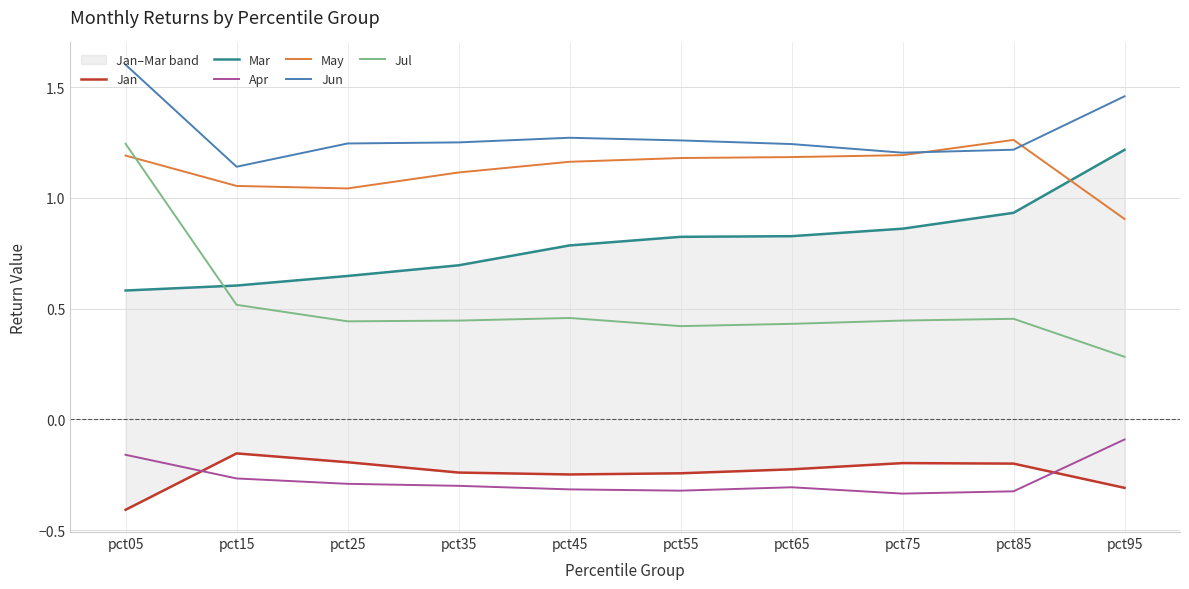

Reading left to right, extract all data points from this chart.

Jan: -0.4	-0.2	-0.2	-0.2	-0.2	-0.2	-0.2	-0.2	-0.2	-0.3
Mar: 0.6	0.6	0.6	0.7	0.8	0.8	0.8	0.9	0.9	1.2
Apr: -0.2	-0.3	-0.3	-0.3	-0.3	-0.3	-0.3	-0.3	-0.3	-0.1
May: 1.2	1.1	1.0	1.1	1.2	1.2	1.2	1.2	1.3	0.9
Jun: 1.6	1.1	1.2	1.3	1.3	1.3	1.2	1.2	1.2	1.5
Jul: 1.2	0.5	0.4	0.4	0.5	0.4	0.4	0.4	0.5	0.3